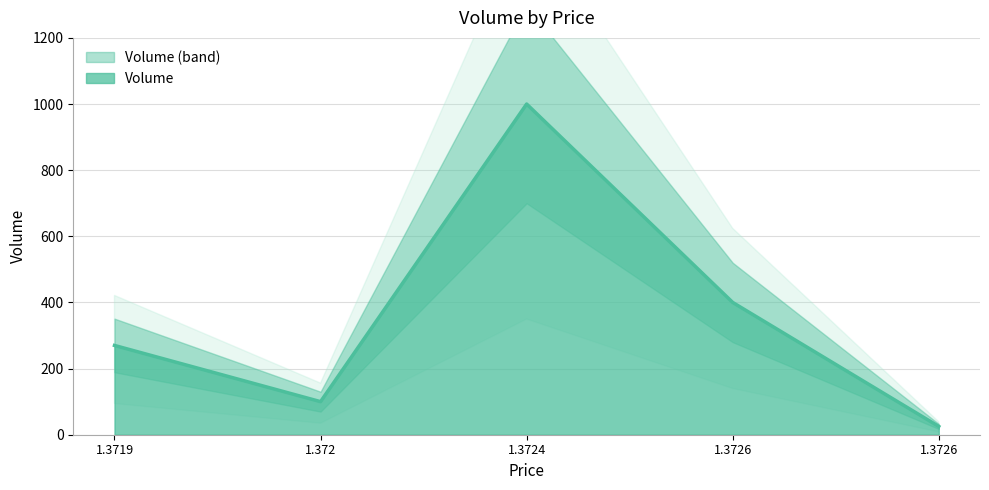

How many series are shown in this chart?

1